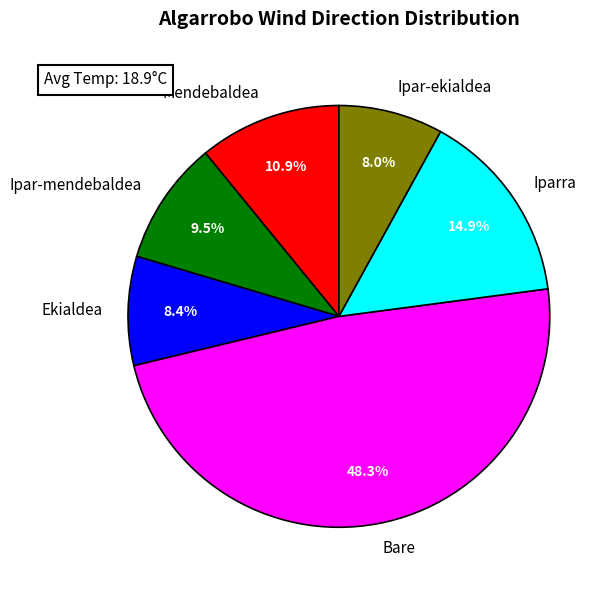

Does Mendebaldea represent more than half of the total?

No